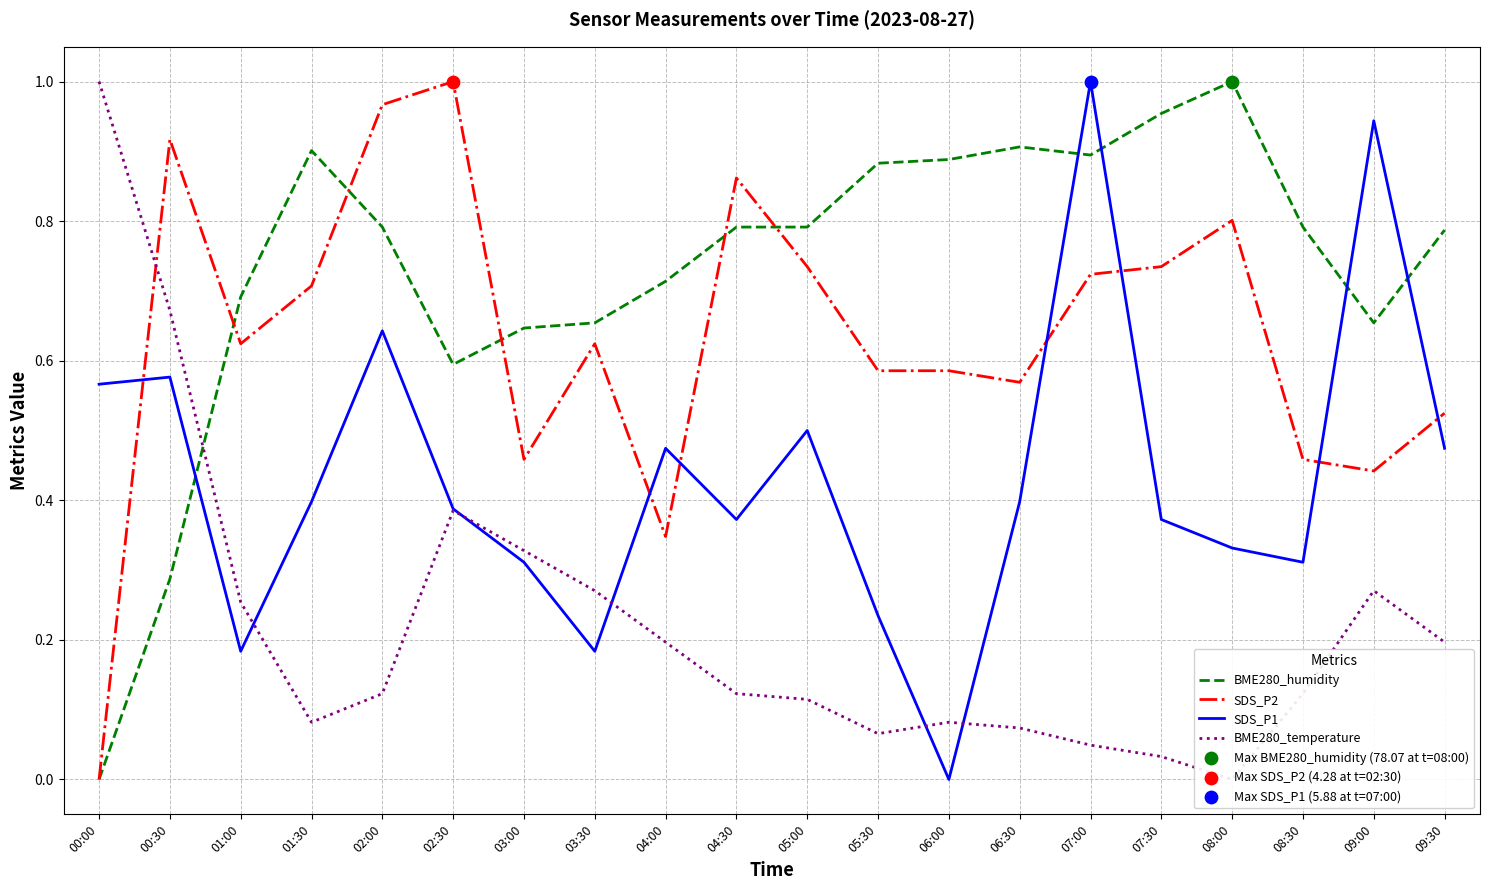

What are all the series names shown in the legend?

BME280_humidity, SDS_P2, SDS_P1, BME280_temperature